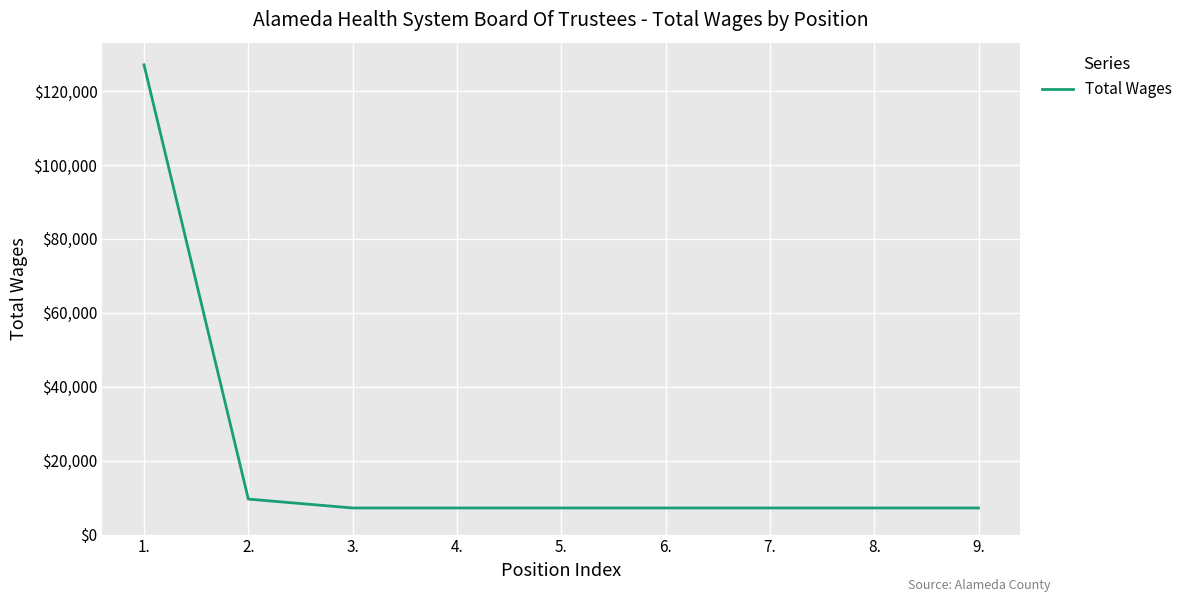

What position from the right is 7.?

3